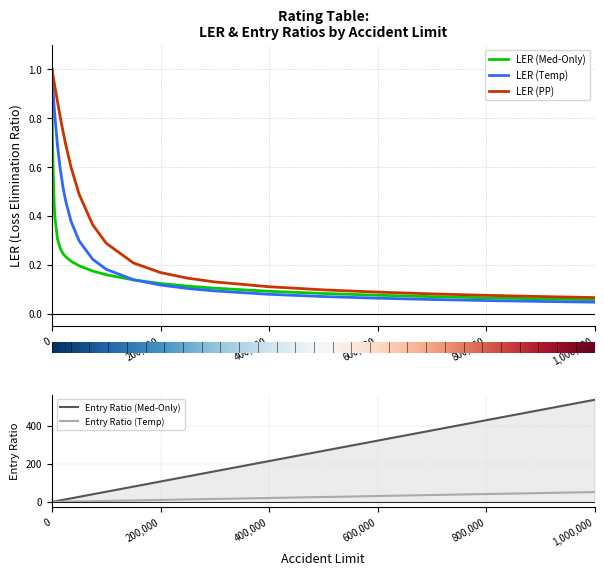

Which has a higher value, 250000 or 500?

250000